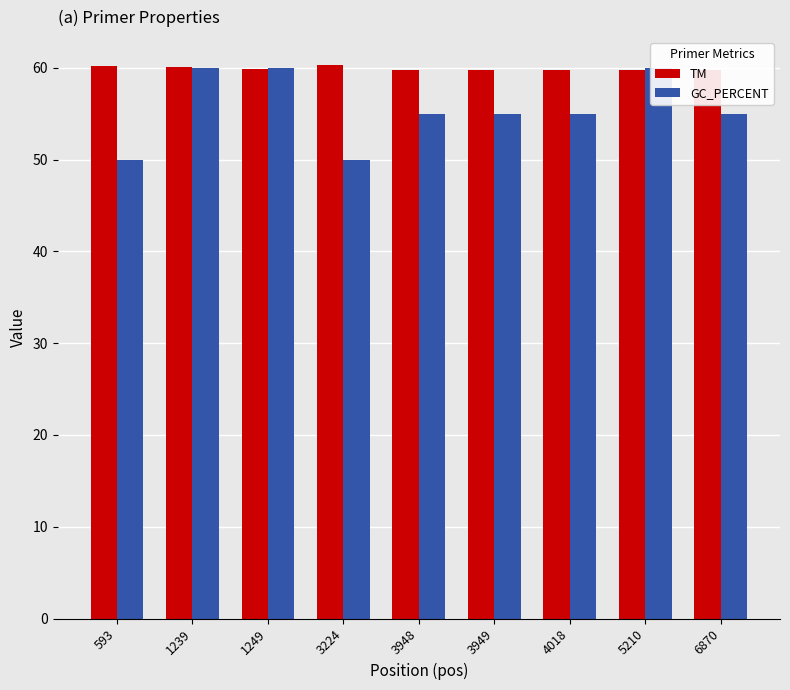

How many groups of bars are there?

9